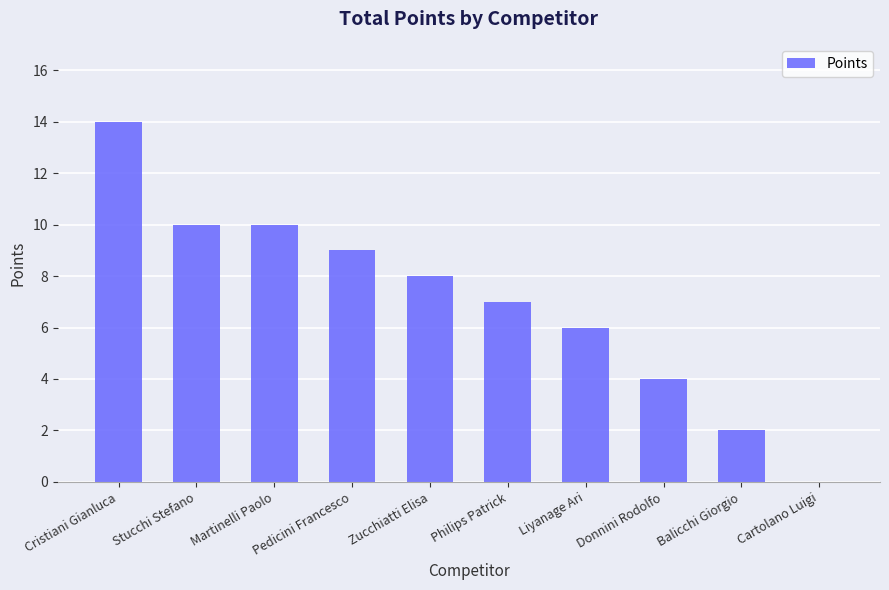

What is the sum of the values at Zucchiatti Elisa and Cristiani Gianluca?

22